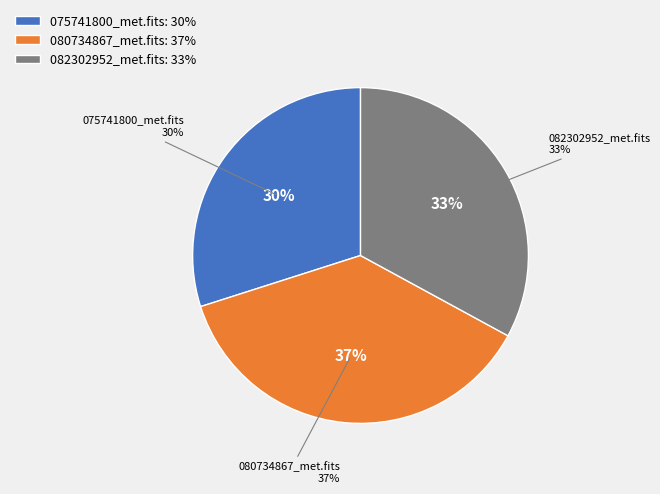

Is the sum of 20210616075741800_ALFAPCE-R0_met.fits and 20210616080734867_ALFAPCE-R0_met.fits greater than half?

Yes